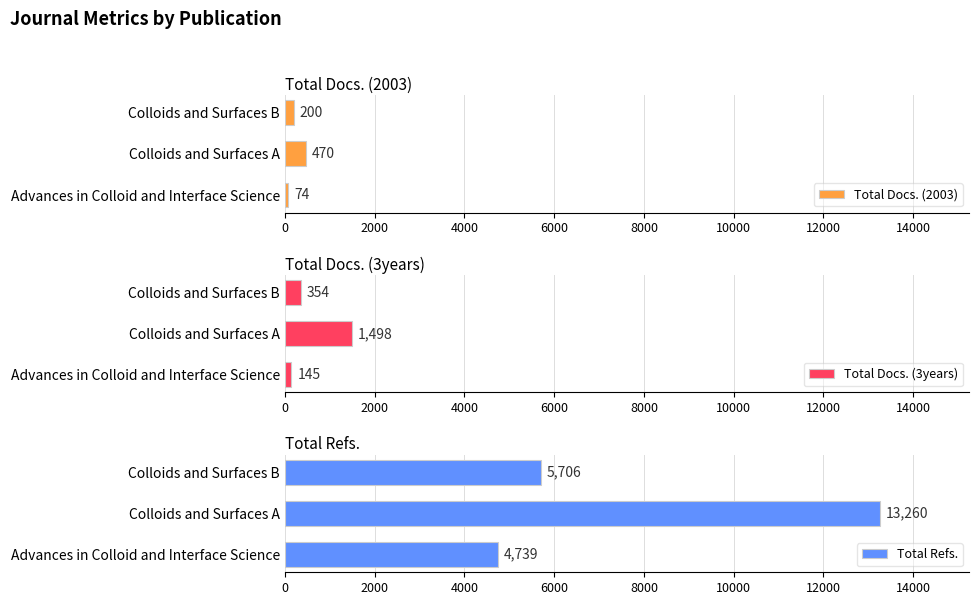

What is the smallest value displayed?

74